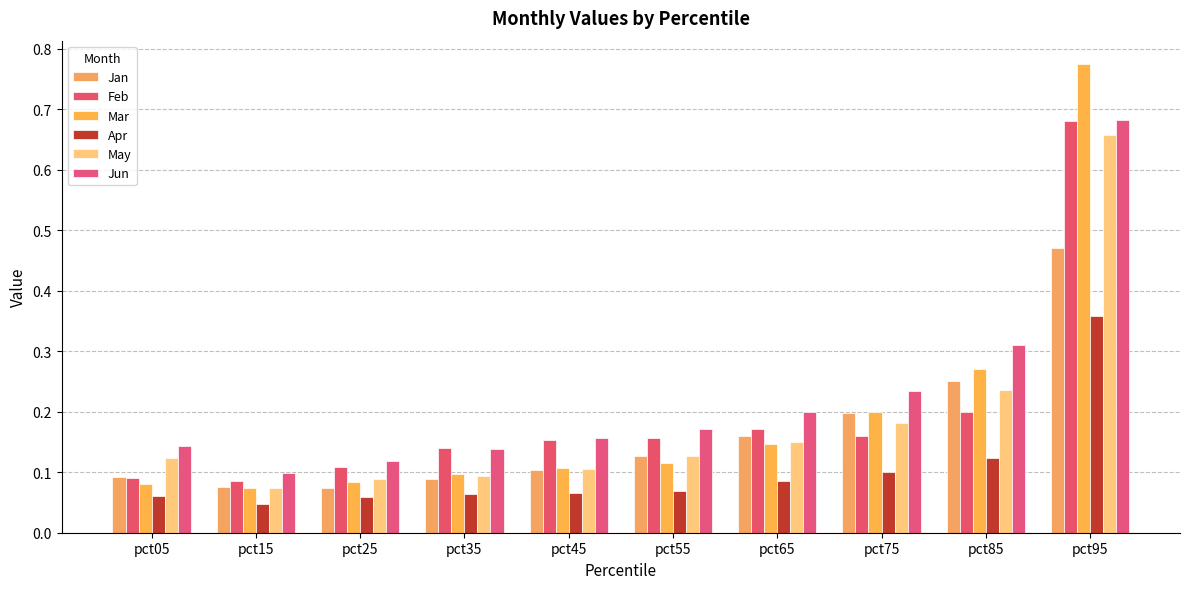

How many bars are there in total?

60